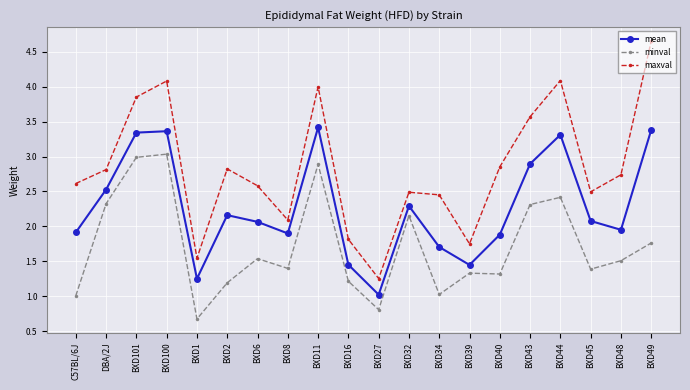

True or false: maxval and mean cross at least once.

False